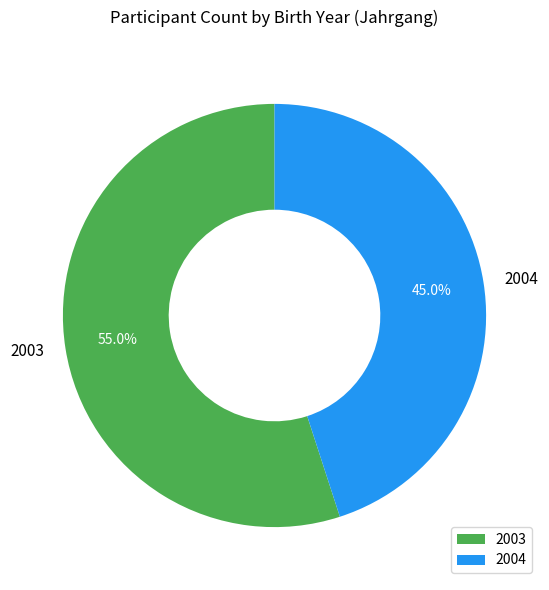

What portion of the pie excludes 2004?

55.0%